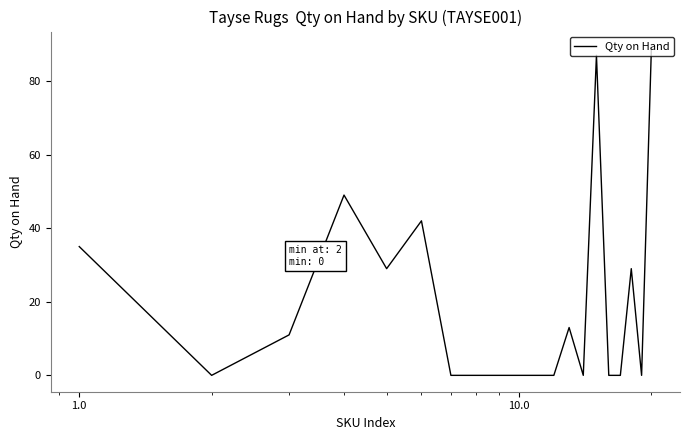

Does the chart display data point markers on the line(s)?

No